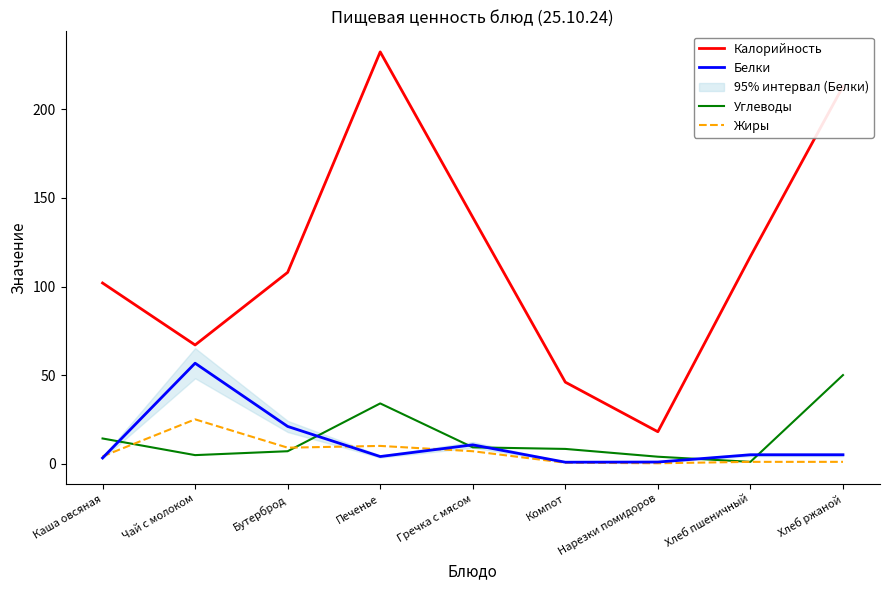

Between Бутерброд and Печенье, which series saw the biggest shift?

Калорийность